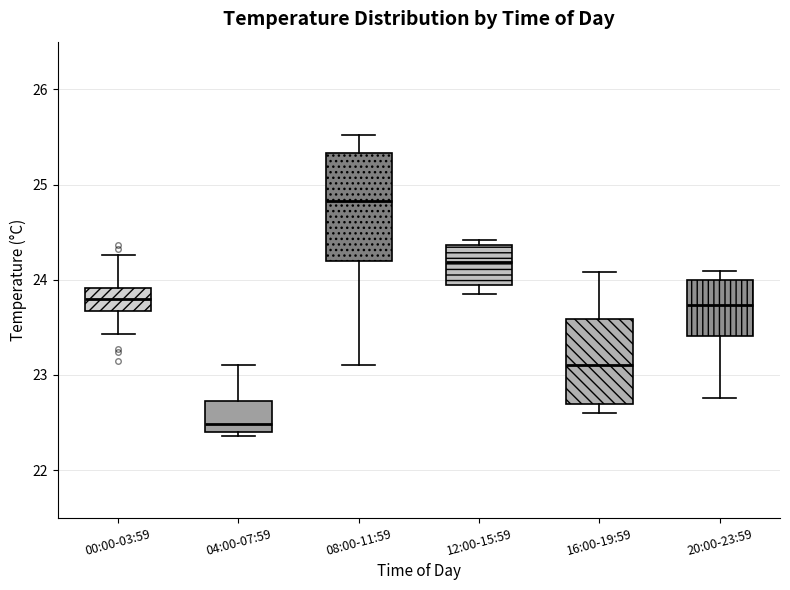

Comparing the boxes themselves (not the whiskers), which one is the tallest?

08:00-11:59